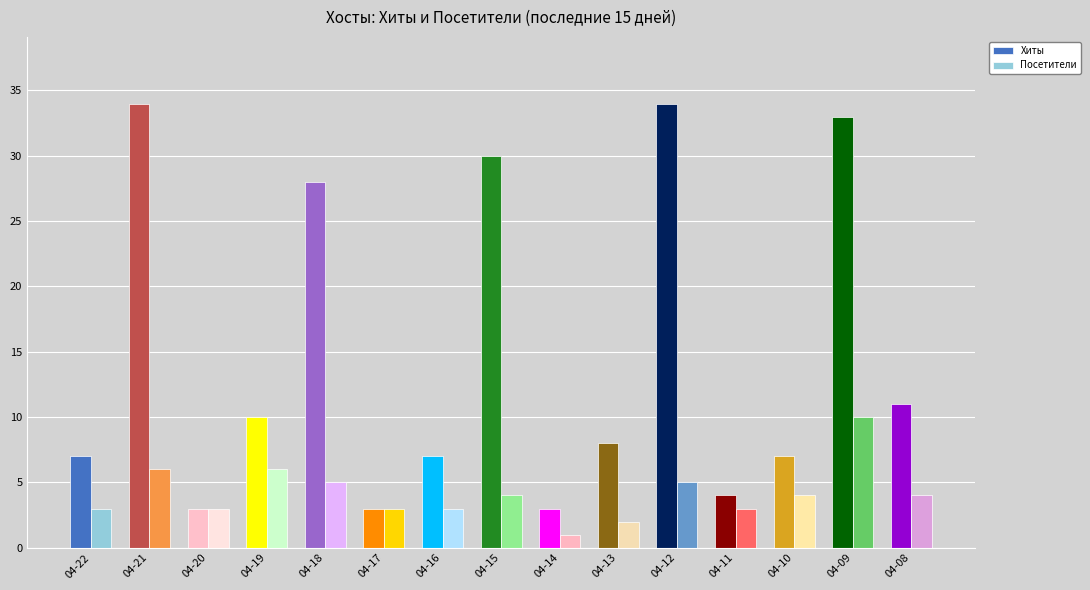

Which series changed the most between 04-17 and 04-16?

Хиты